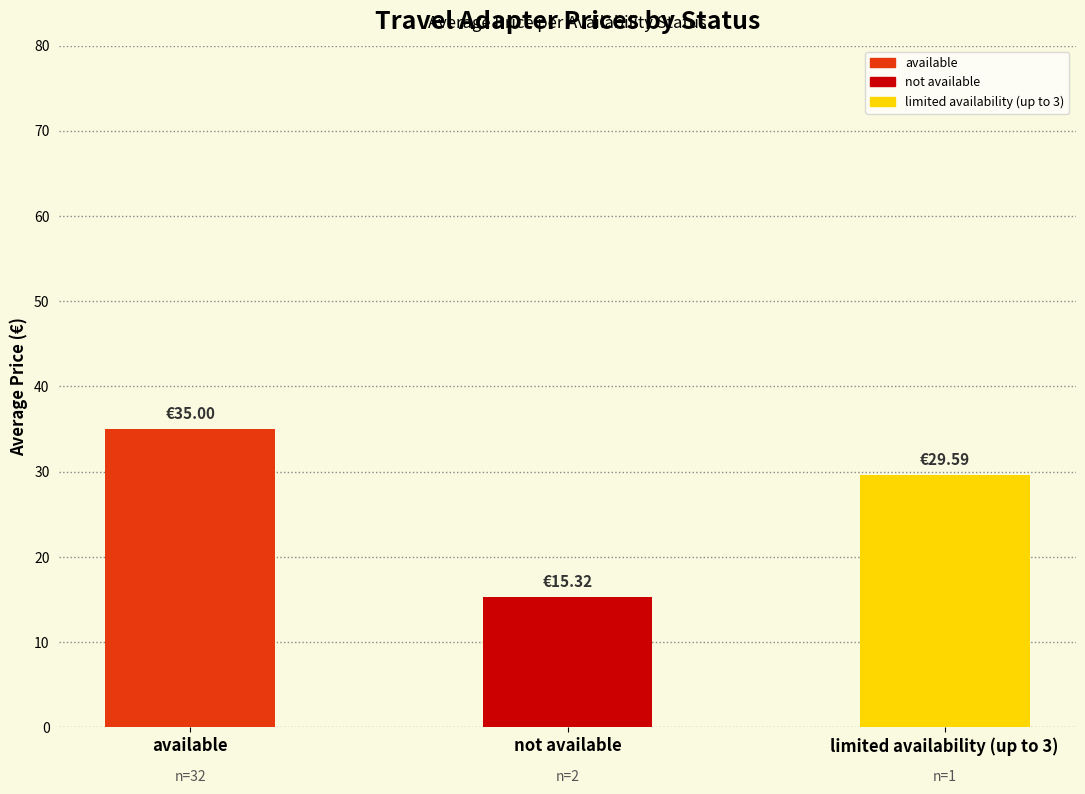

List the labels in order of value, largest first.

available, limited availability (up to 3), not available